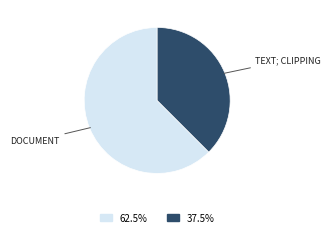

Does any single category account for the majority?

Yes